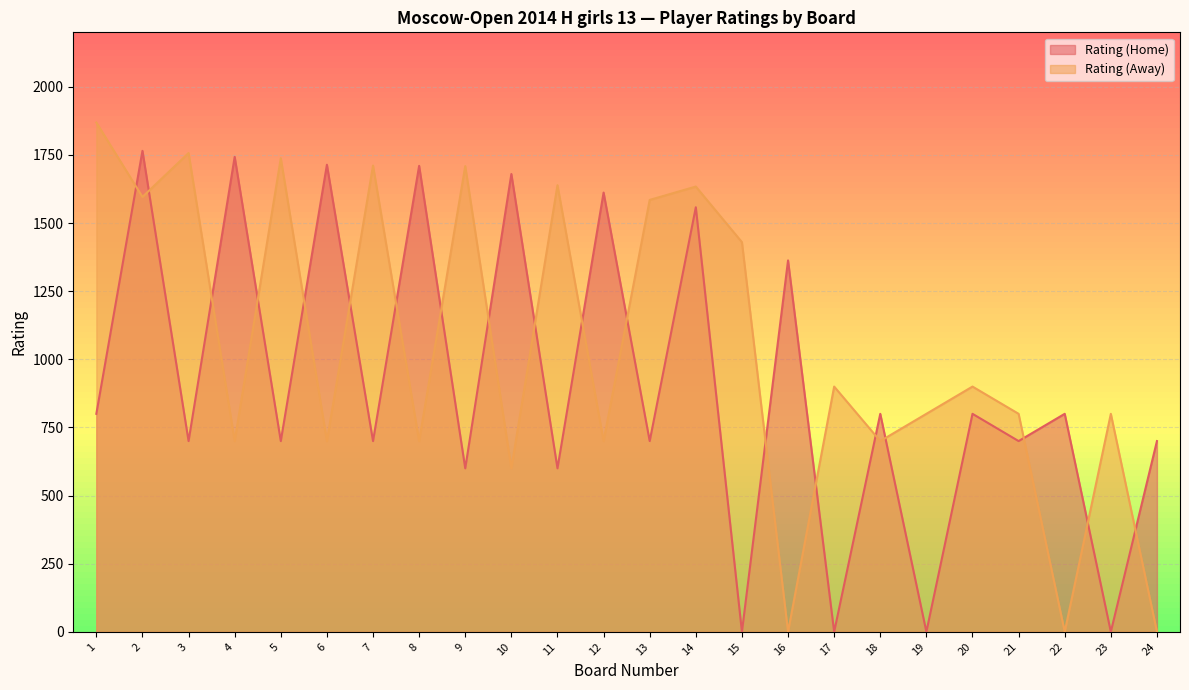

In Rating (Away), how many points are higher than both neighbors (excluding endpoints)?

9